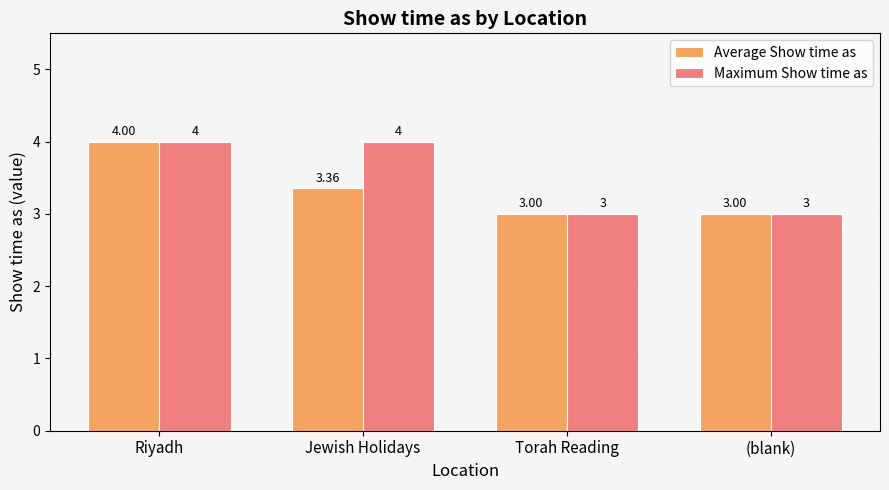

Which series has the largest total across all categories?

Maximum Show time as